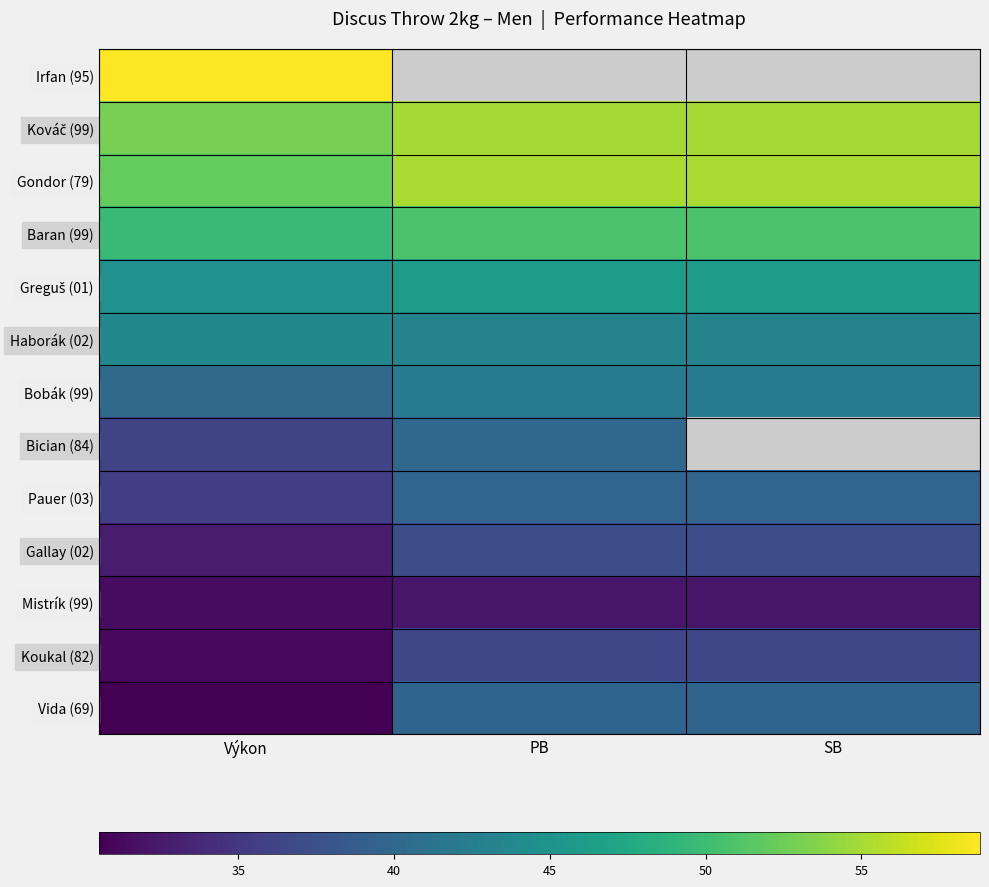

List the series in order of their overall mean, highest first.

Irfan (95), Kováč (99), Gondor (79), Baran (99), Greguš (01), Haborák (02), Bobák (99), Bician (84), Pauer (03), Vida (69), Gallay (02), Koukal (82), Mistrík (99)